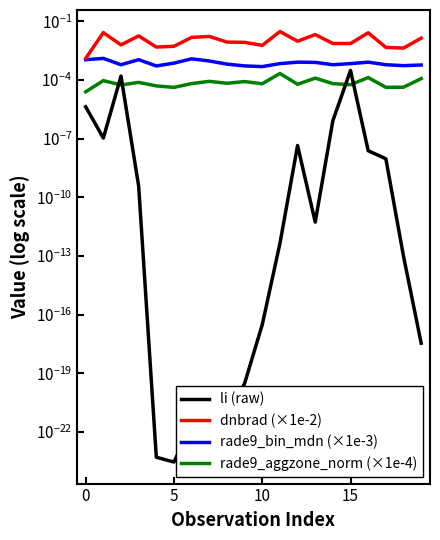

Reading right to left, list all the values displayed in this chart.

li (raw): 0.0	0.0	0.0	0.0	0.0	0.0	0.0	0.0	0.0	0.0	0.0	0.0	0.0	0.0	0.0	0.0	0.0	0.0	0.0	0.0
dnbrad (×1e-2): 0.0	0.0	0.0	0.0	0.0	0.0	0.0	0.0	0.0	0.0	0.0	0.0	0.0	0.0	0.0	0.0	0.0	0.0	0.0	0.0
rade9_bin_mdn (×1e-3): 0.0	0.0	0.0	0.0	0.0	0.0	0.0	0.0	0.0	0.0	0.0	0.0	0.0	0.0	0.0	0.0	0.0	0.0	0.0	0.0
rade9_aggzone_norm (×1e-4): 0.0	0.0	0.0	0.0	0.0	0.0	0.0	0.0	0.0	0.0	0.0	0.0	0.0	0.0	0.0	0.0	0.0	0.0	0.0	0.0